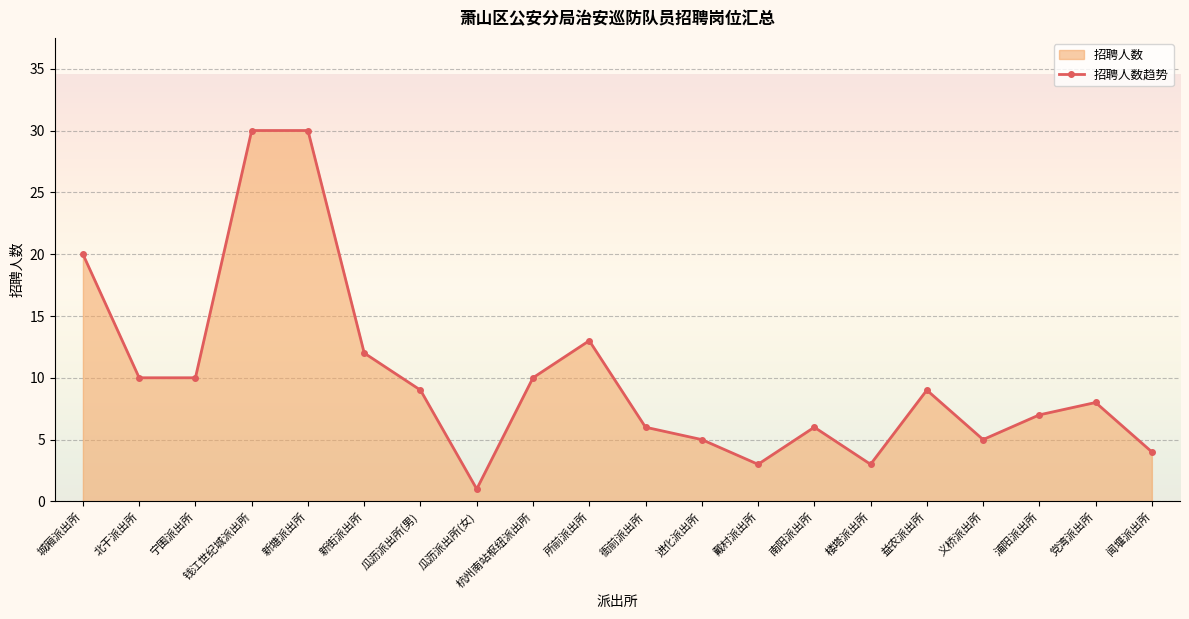

Count the number of values greater than 9.

8